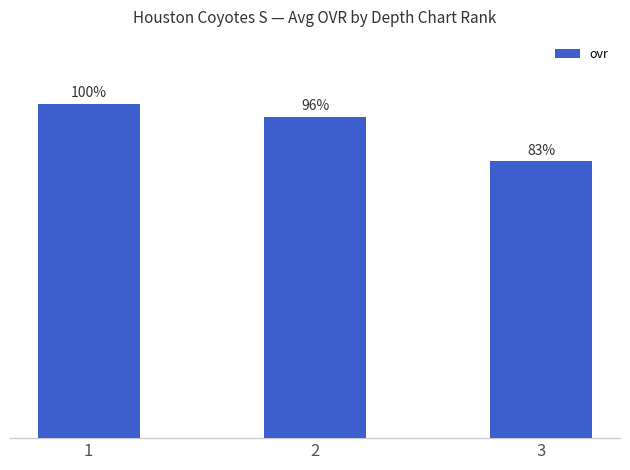

List the labels in order of value, smallest first.

3, 2, 1